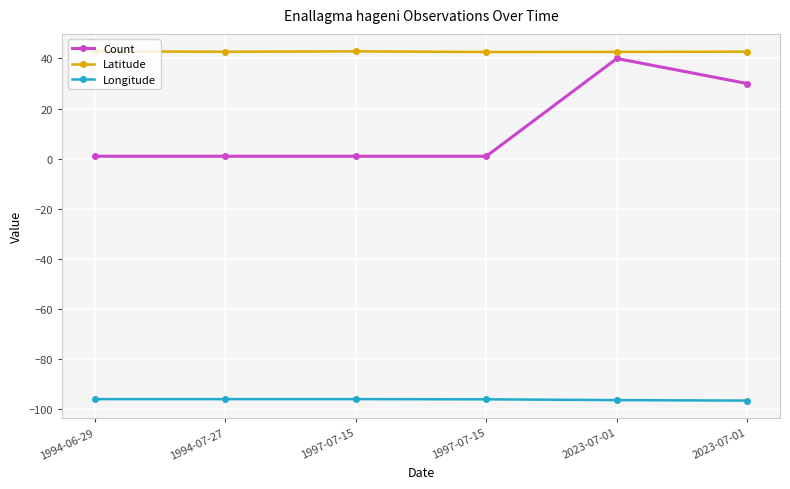

How many data points does each series have?

6